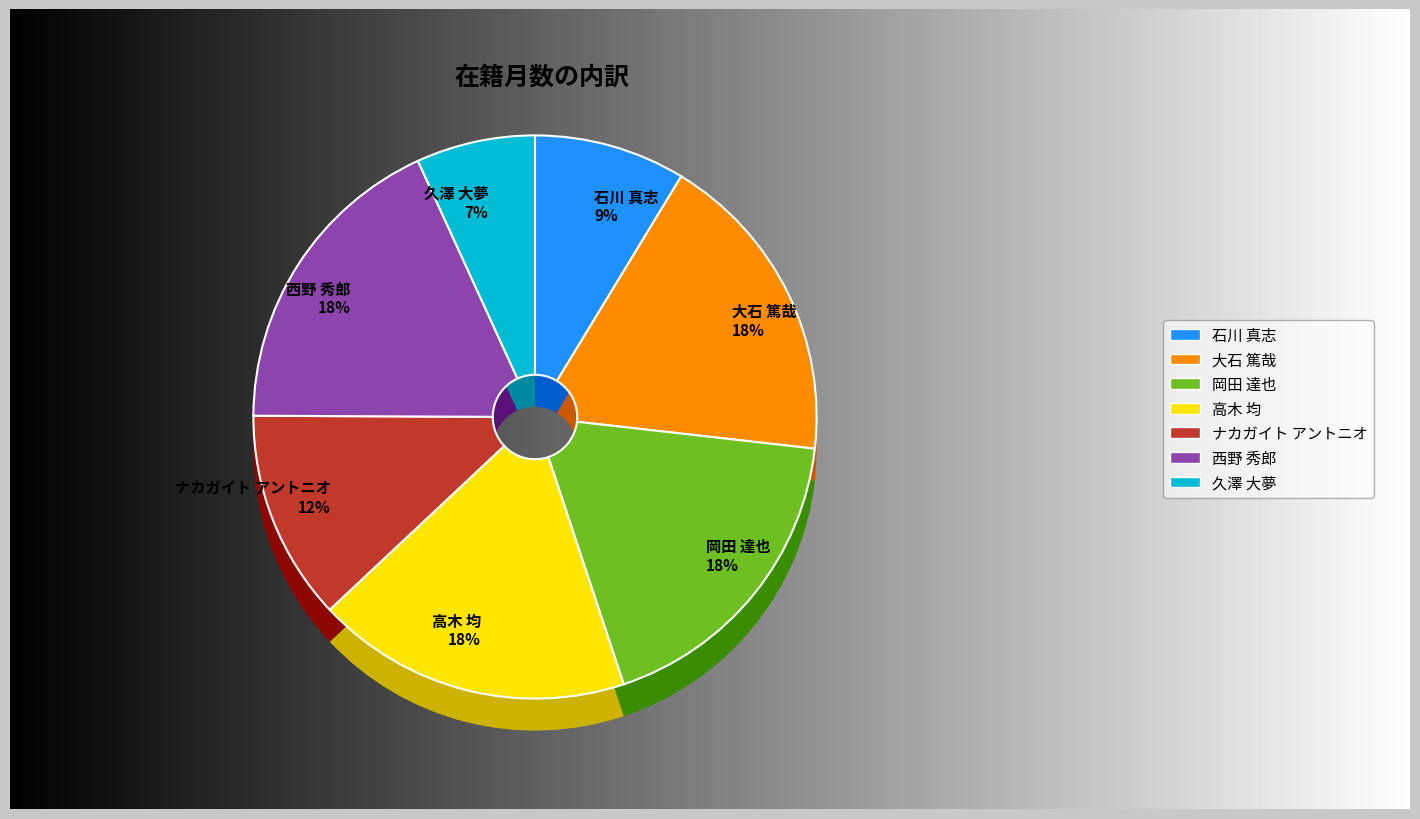

How much of the chart is everything except 西野 秀郎?

81.9%